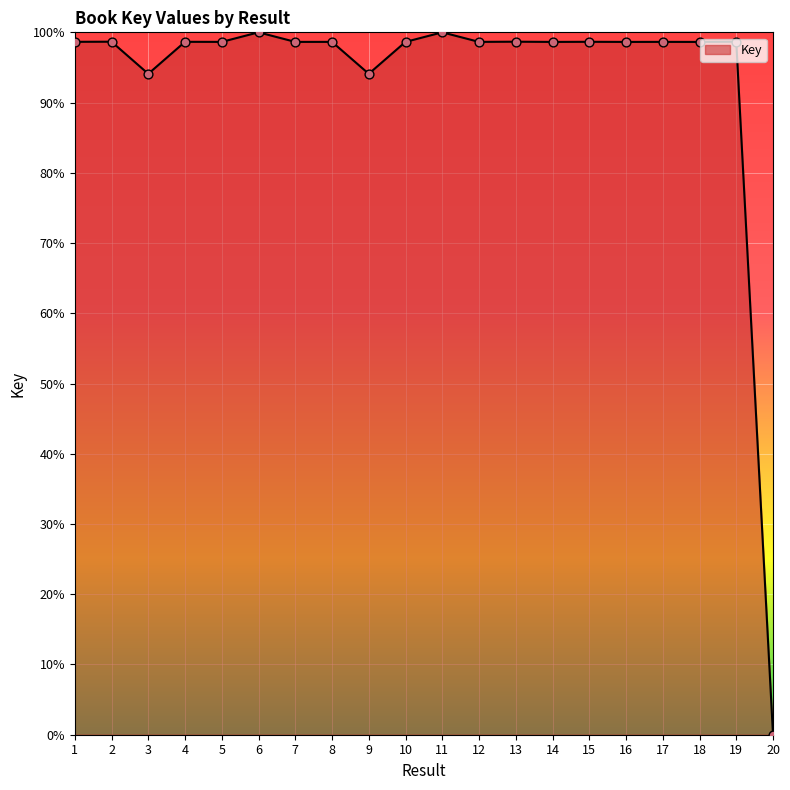

What is the change in value from 3 to 5?

+4.5